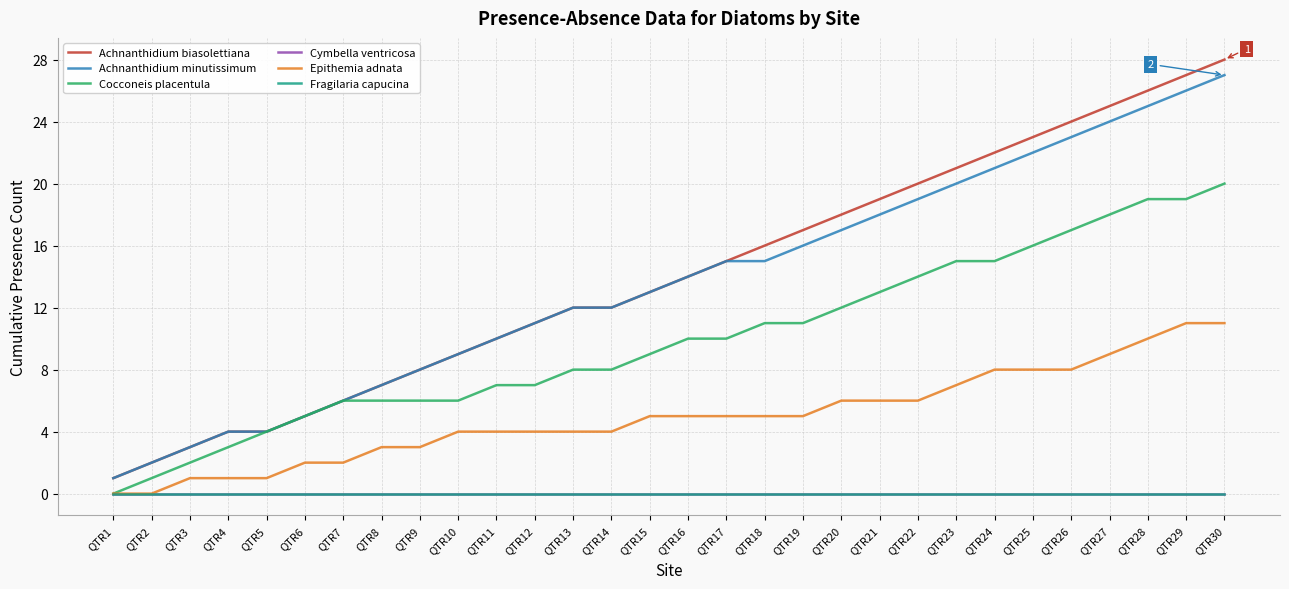

At how many categories does at least one series exceed 16?

12